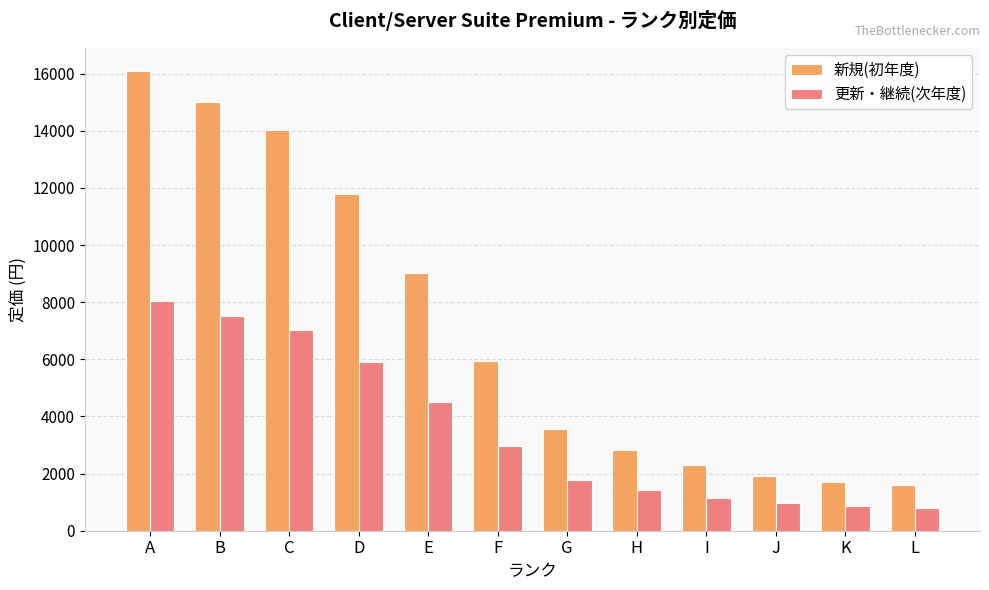

List the series in order of their overall mean, highest first.

新規(初年度), 更新・継続(次年度)